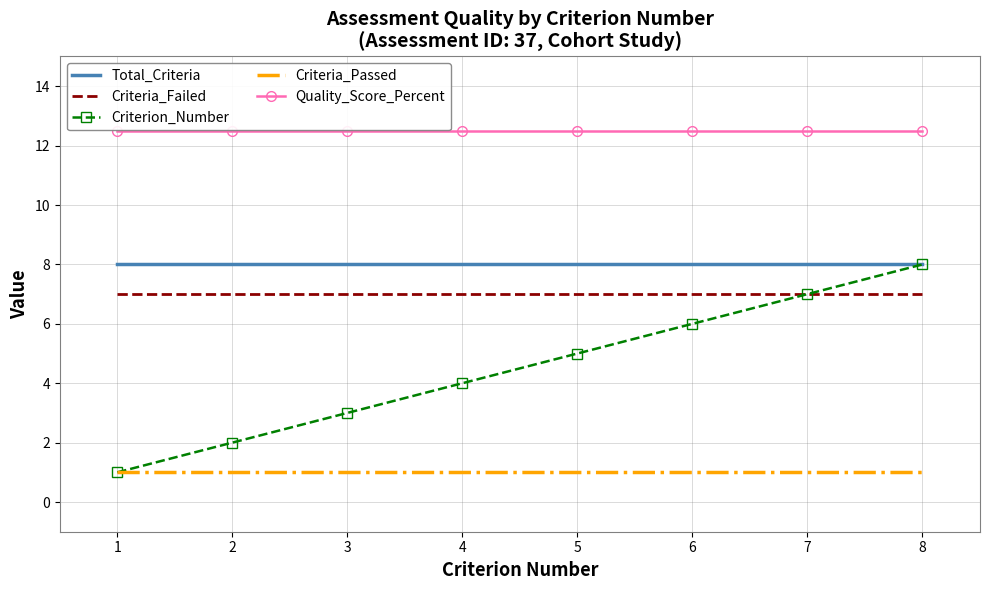

At 2, list the series in order from smallest to largest.

Criteria_Passed, Criterion_Number, Criteria_Failed, Total_Criteria, Quality_Score_Percent